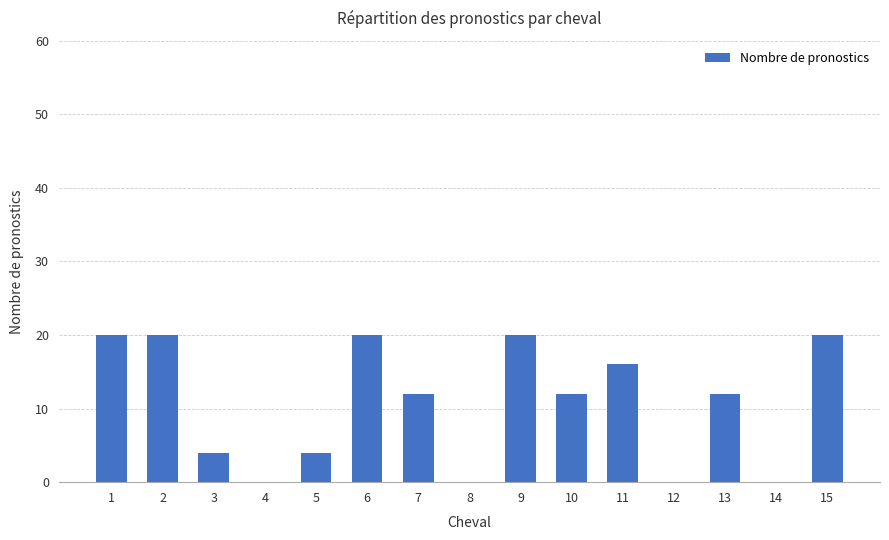

What is the maximum value shown in the chart?

20